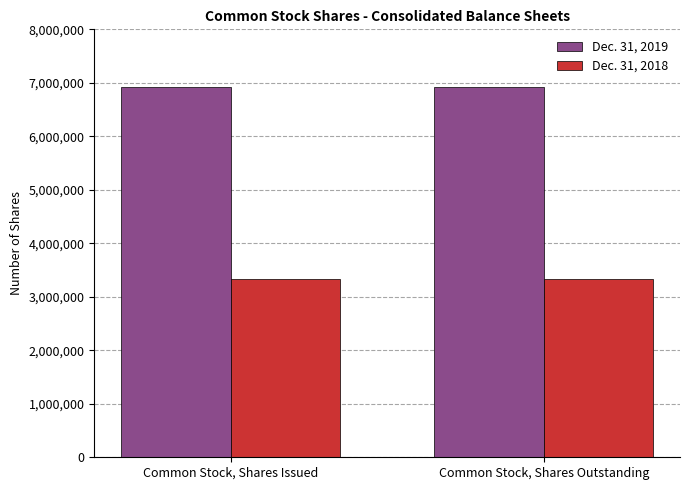

What is the minimum value shown in the chart?

3333256